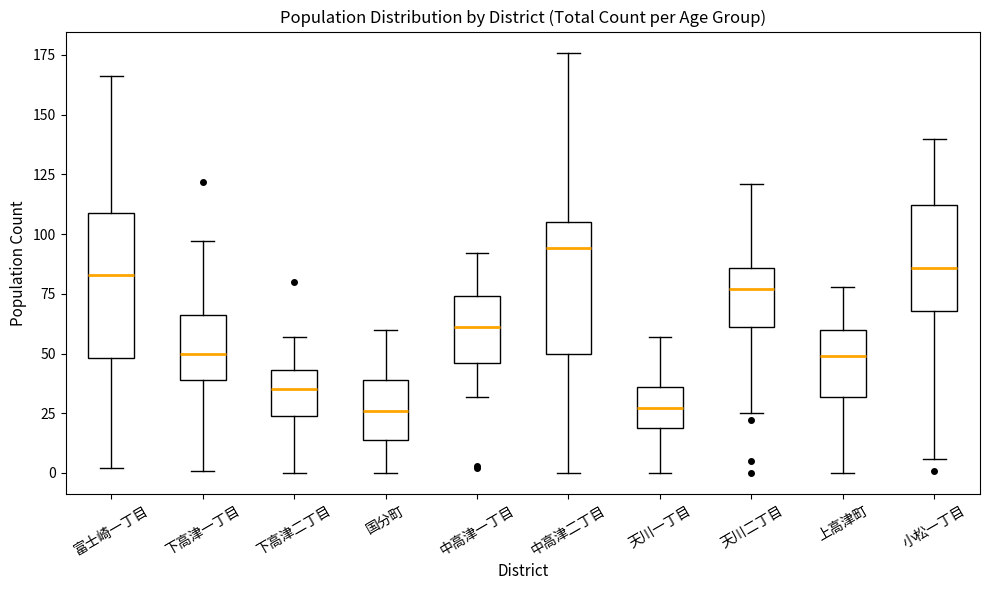

Reading left to right, transcribe this box plot: for each box, give where its median line is, the range the box spans, and where its two whiskers end, as read against the y-axis. The values are not printed on the chart, so give them approximately, as read against the axis.

富士崎一丁目: median 85, box 50 to 110, whiskers 0 to 165
下高津一丁目: median 50, box 40 to 65, whiskers 0 to 95
下高津二丁目: median 35, box 25 to 45, whiskers 0 to 55
国分町: median 25, box 15 to 40, whiskers 0 to 60
中高津一丁目: median 60, box 45 to 75, whiskers 30 to 90
中高津二丁目: median 95, box 50 to 105, whiskers 0 to 175
天川一丁目: median 25, box 20 to 35, whiskers 0 to 55
天川二丁目: median 75, box 60 to 85, whiskers 25 to 120
上高津町: median 50, box 30 to 60, whiskers 0 to 80
小松一丁目: median 85, box 70 to 110, whiskers 5 to 140